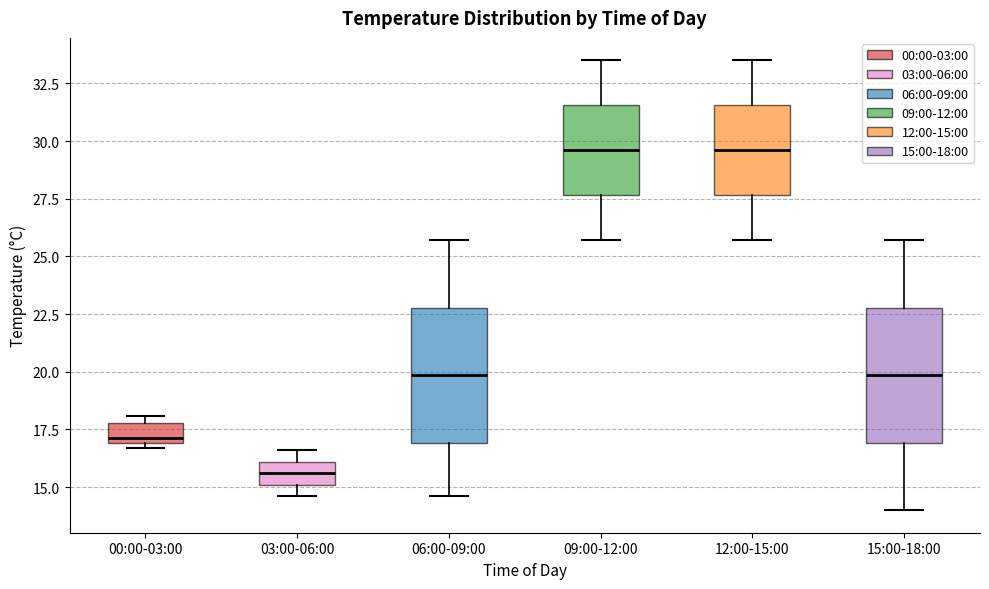

Where is the lower edge of the box for 00:00-03:00 on the y-axis? The values are not printed on the chart, so give them approximately, as read against the axis.

17.0